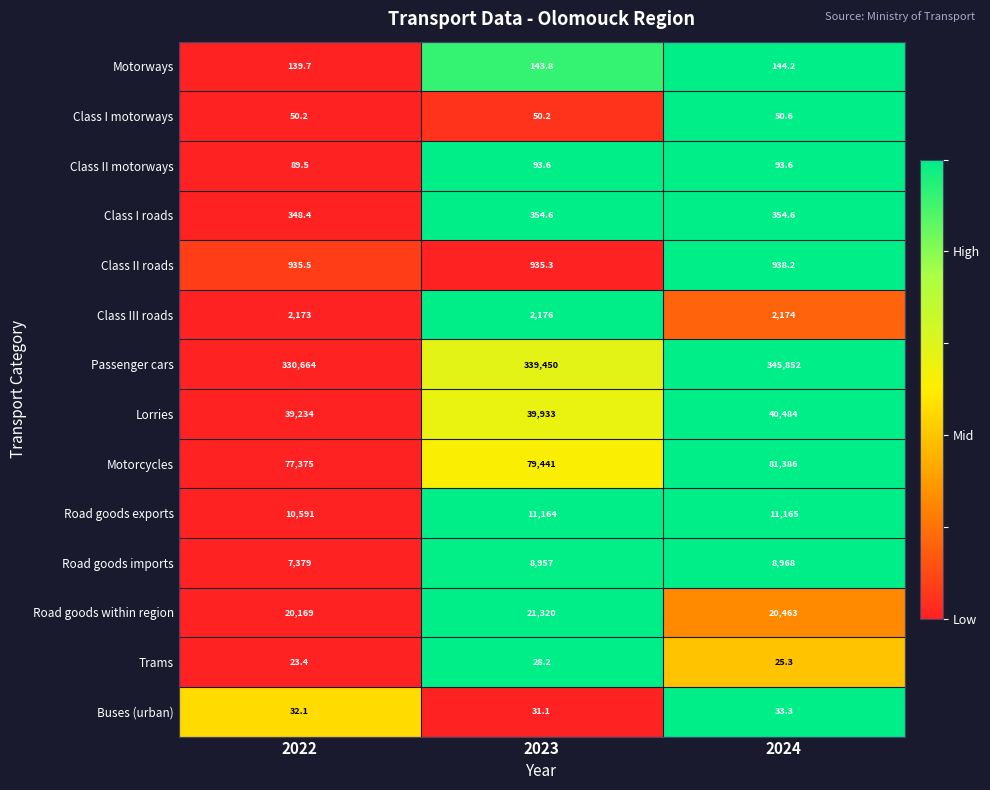

How many series are shown in this chart?

14